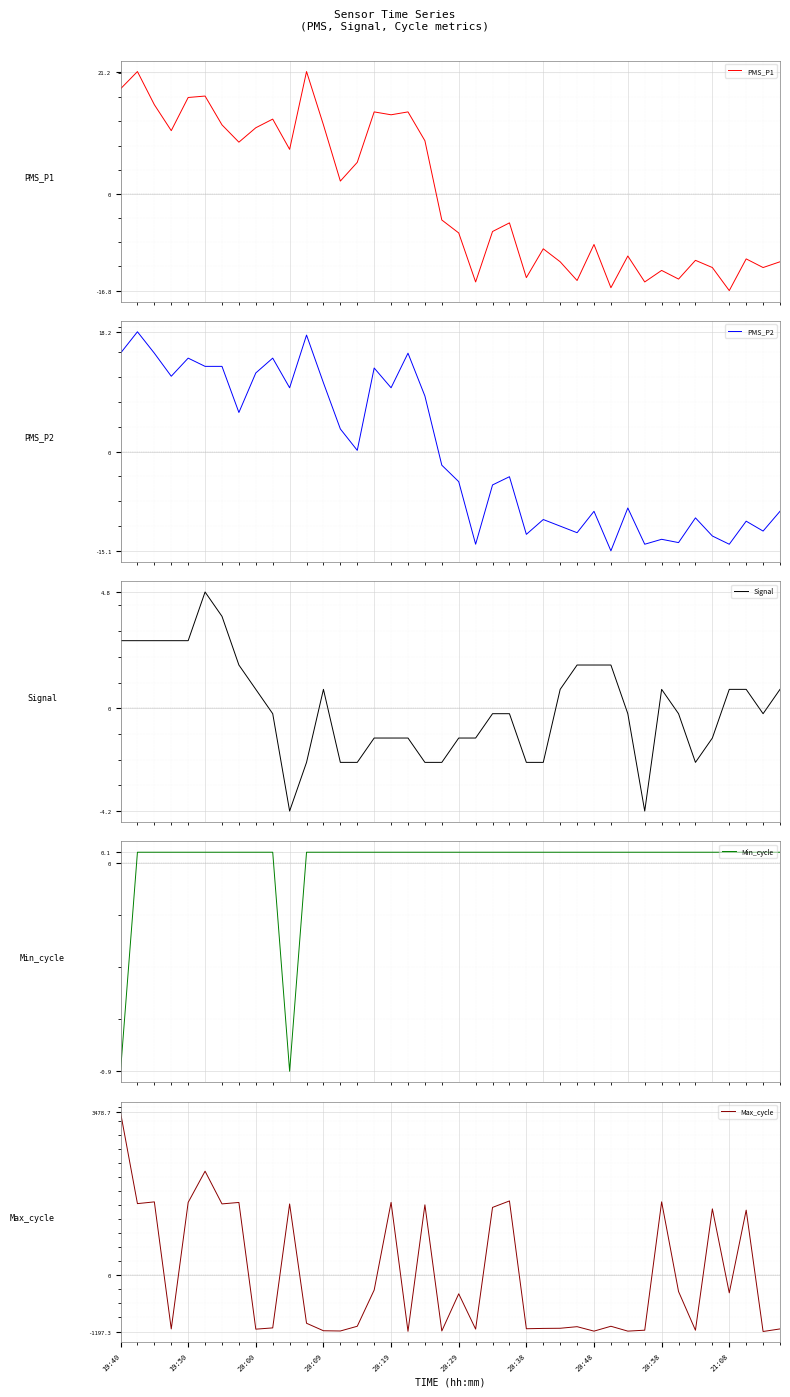

At which category is the sum across all series the highest?

19:40